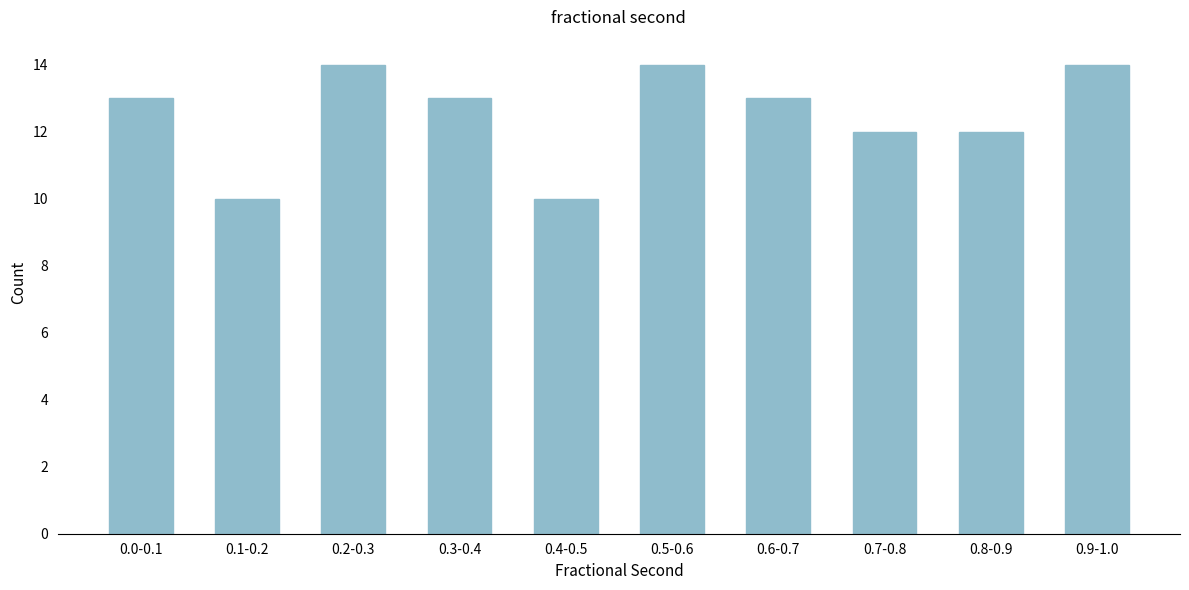

Reading left to right, transcribe all the data shown in this chart.

13	10	14	13	10	14	13	12	12	14